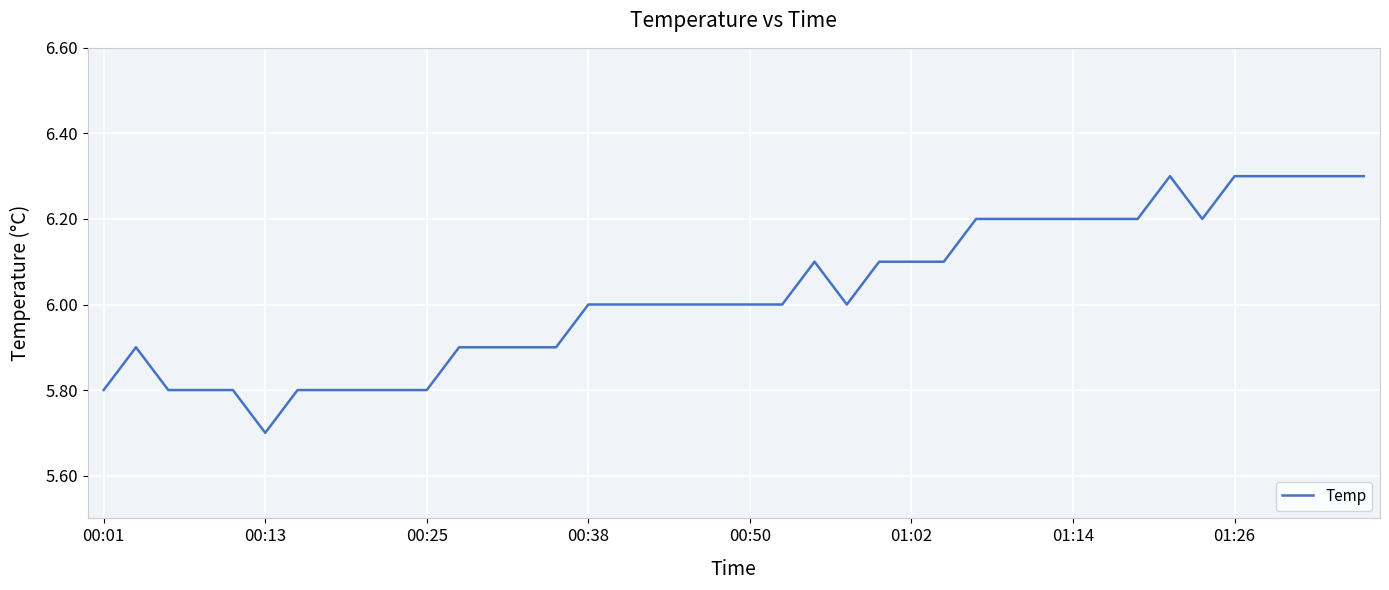

What is the maximum value shown in the chart?

6.3